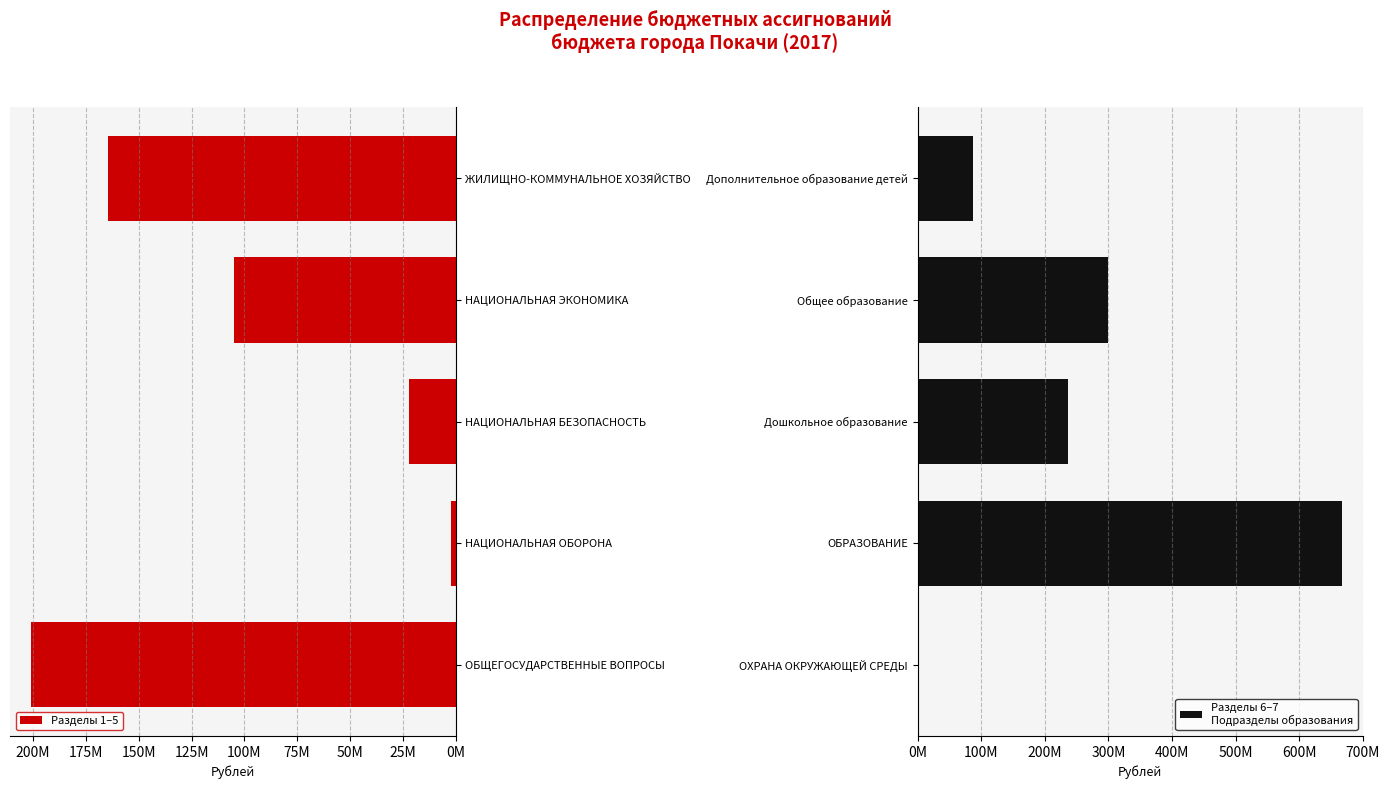

At how many categories does at least one series exceed 164357859?

5